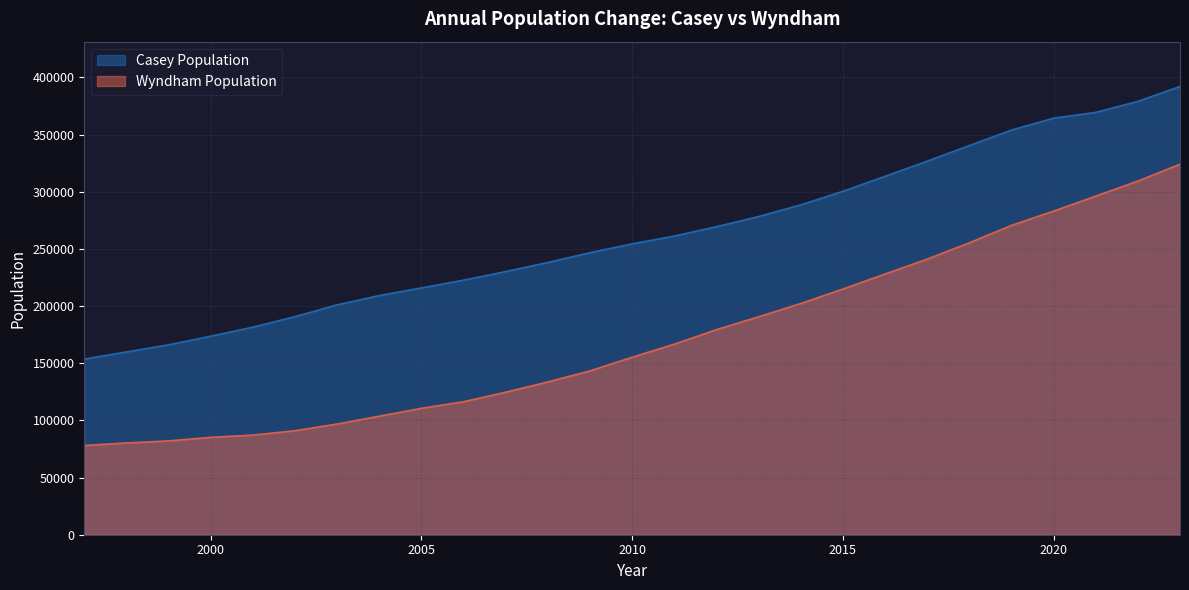

Reading left to right, list all the values displayed in this chart.

Casey Population: 153694	159855	166132	173642	181562	190758	201119	209202	215923	222681	230207	238176	246721	254471	261282	269447	278358	288553	300408	313521	326771	340443	353962	364394	369453	379104	392110
Wyndham Population: 78061	80296	82069	85195	87141	90982	96830	103684	110598	116332	124663	133654	143313	155251	166699	179376	190642	202250	214872	228088	241071	255367	270607	283082	296193	309398	324087